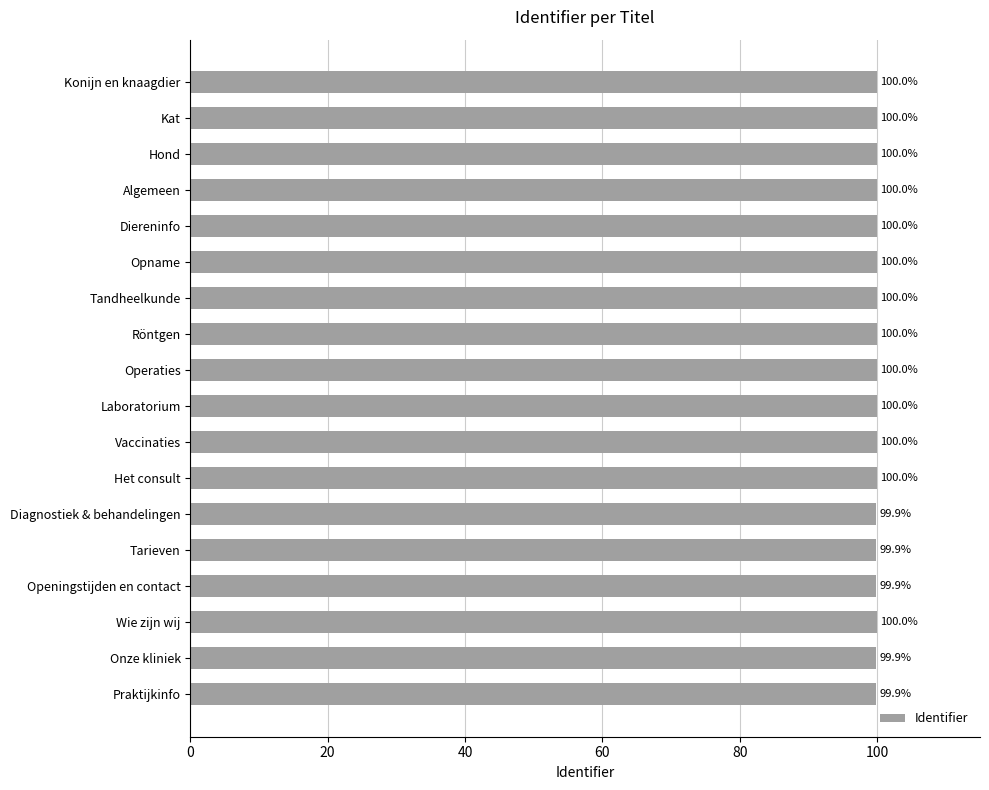

Approximately how many times larger is the value at Vaccinaties compared to Konijn en knaagdier?

1.0